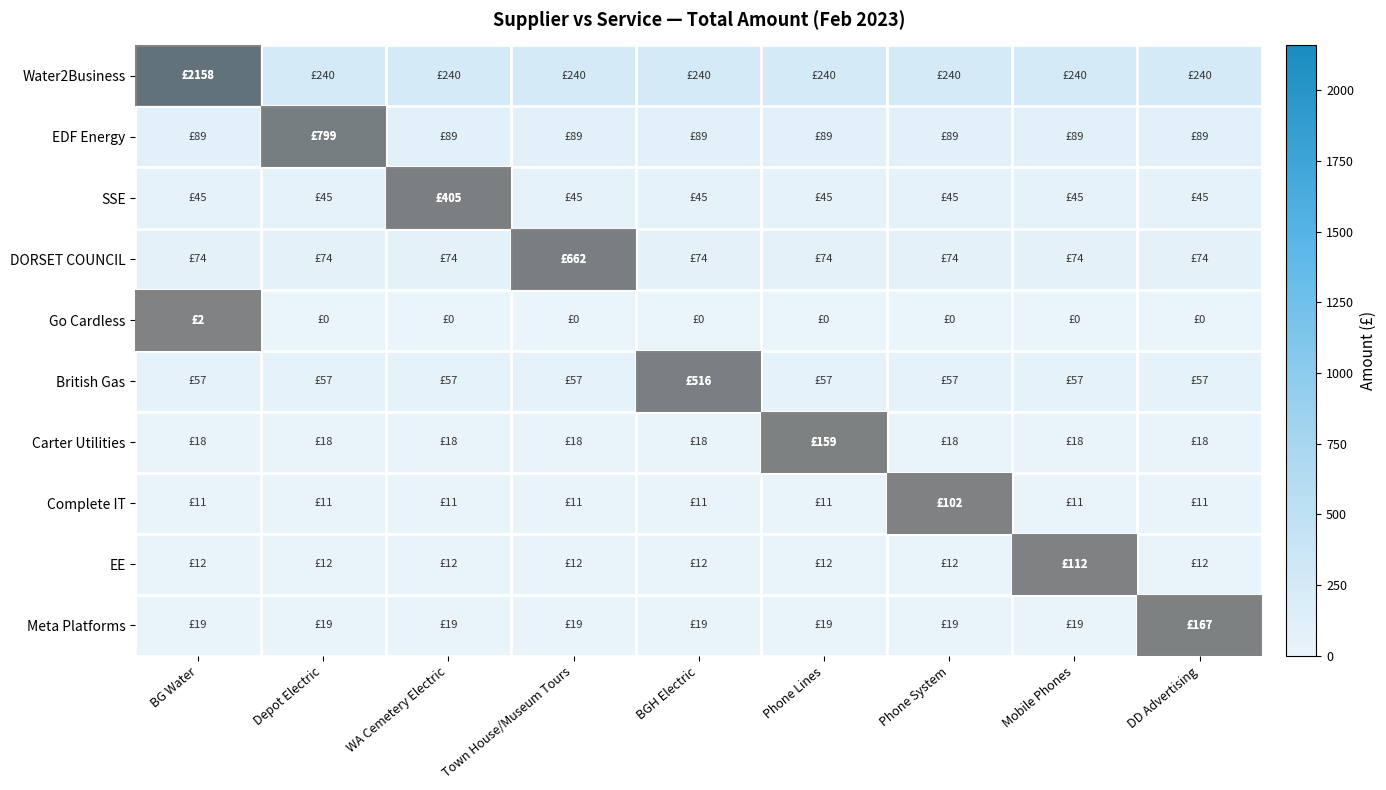

What is the greatest value displayed?

2158.1